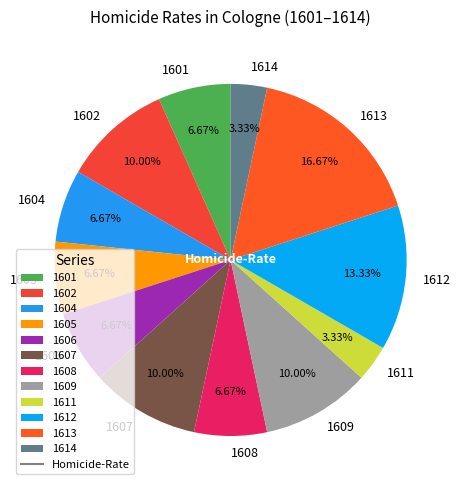

What percentage is the 1613 slice, to the nearest percent?

17%